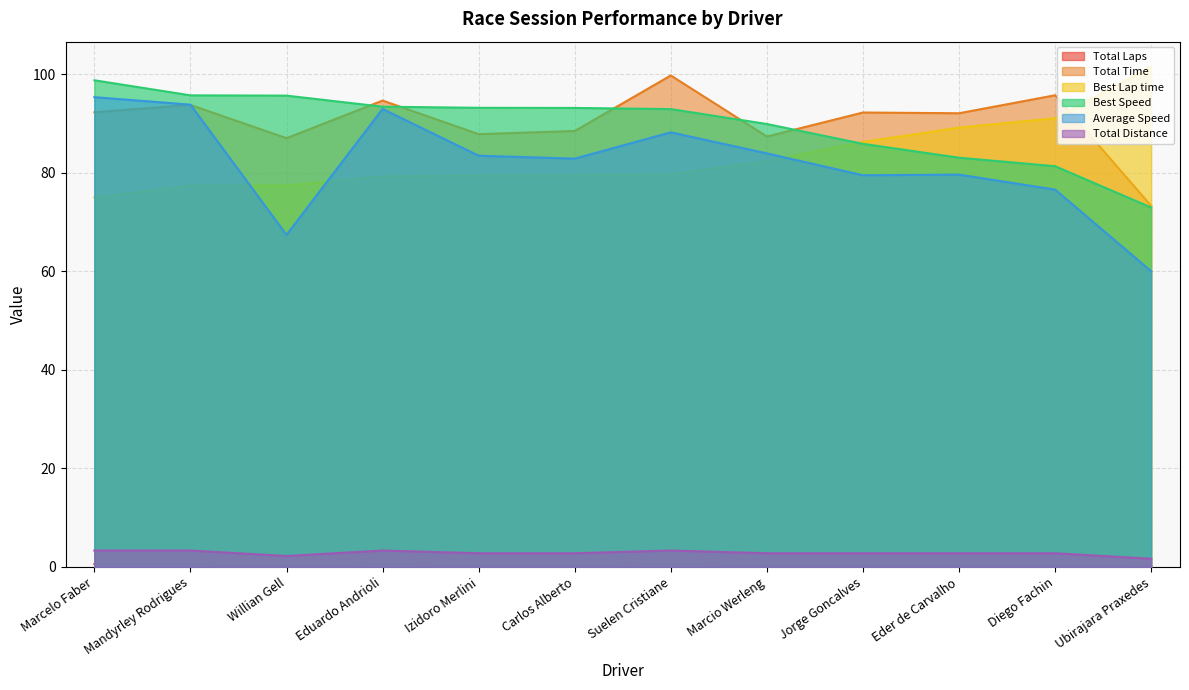

At how many categories does at least one series exceed 54?

12